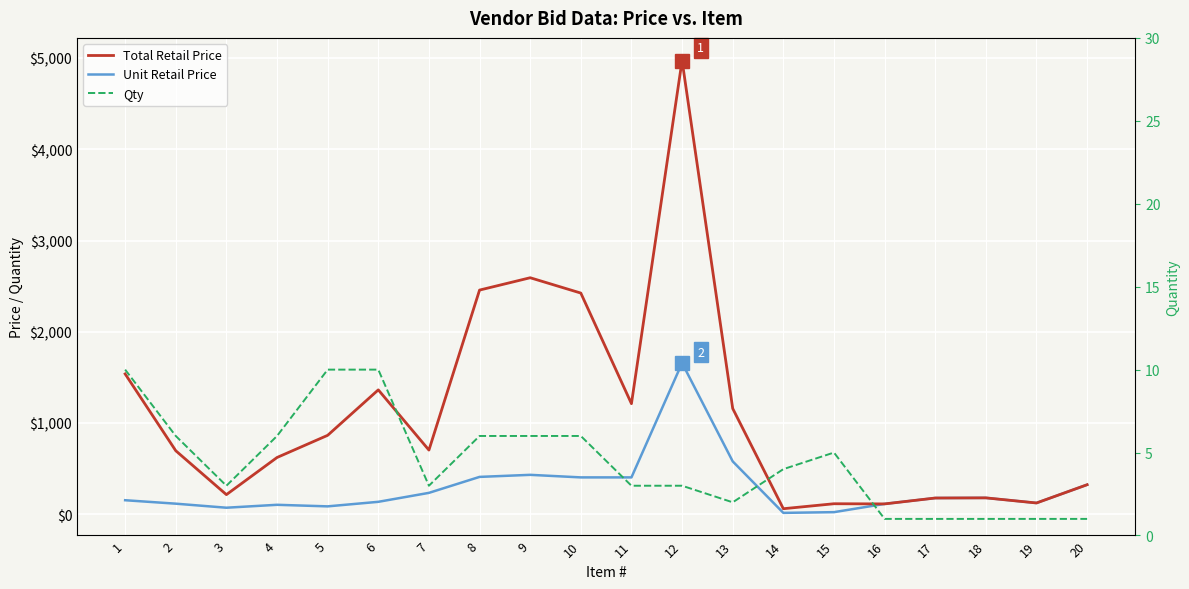

True or false: Qty has a value of 0.4 at 16.

False